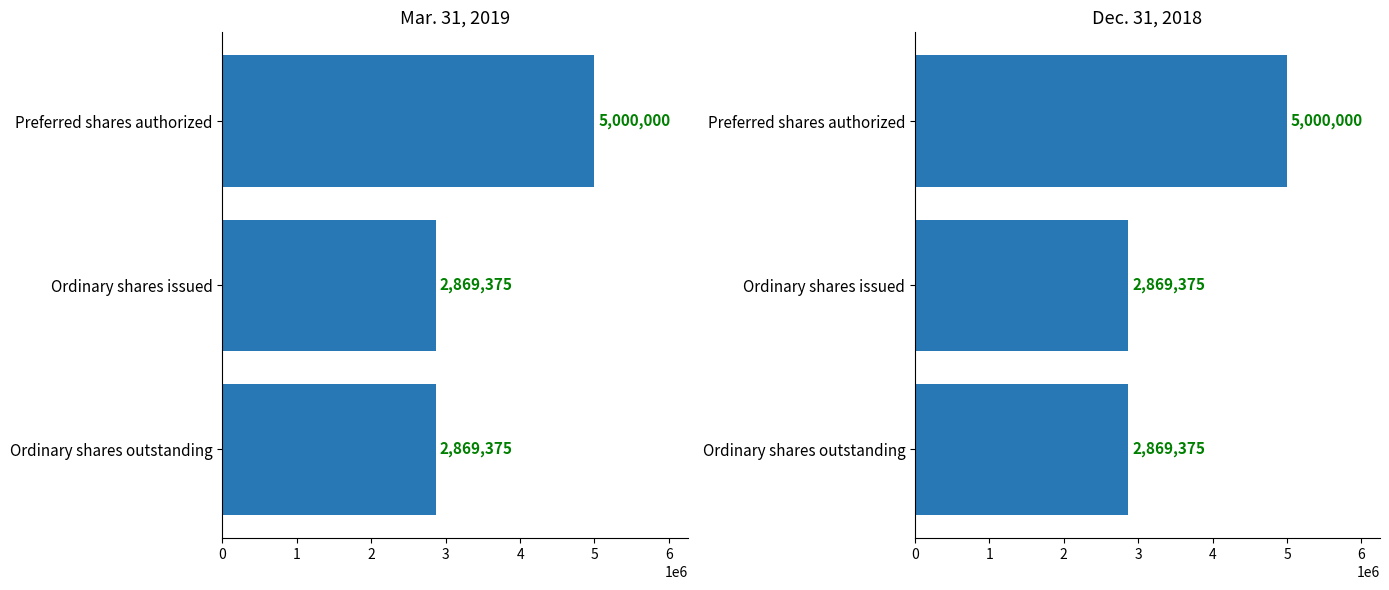

What is the difference between the Mar. 31, 2019 values at Ordinary shares issued and Preferred shares authorized?

2130625